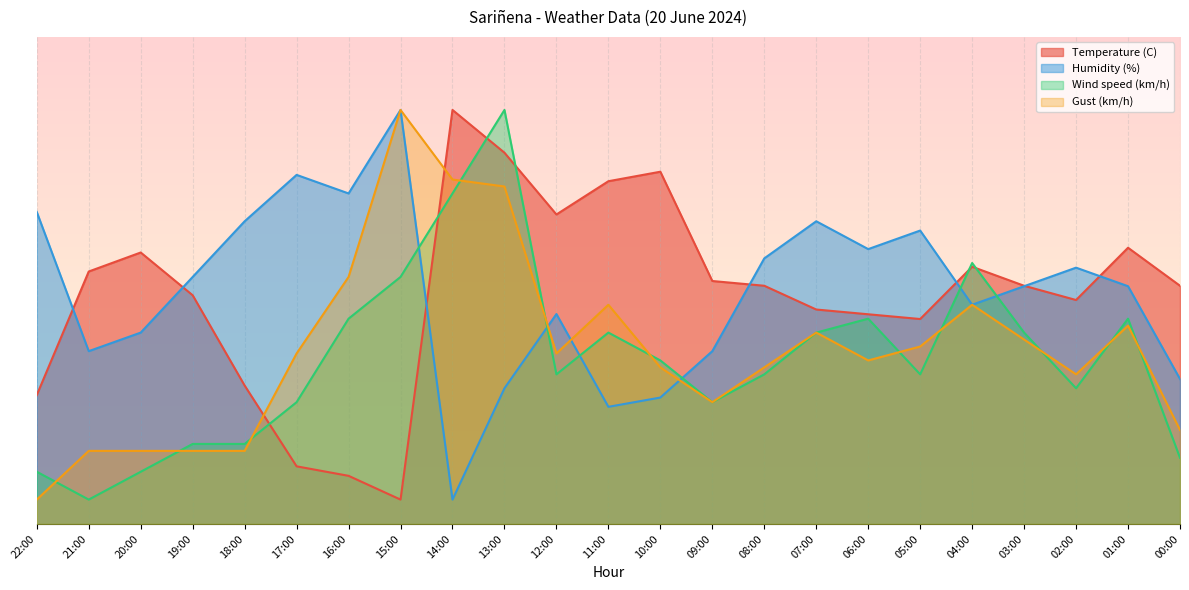

In Humidity (%), how many points are lower than both neighbors (excluding endpoints)?

6